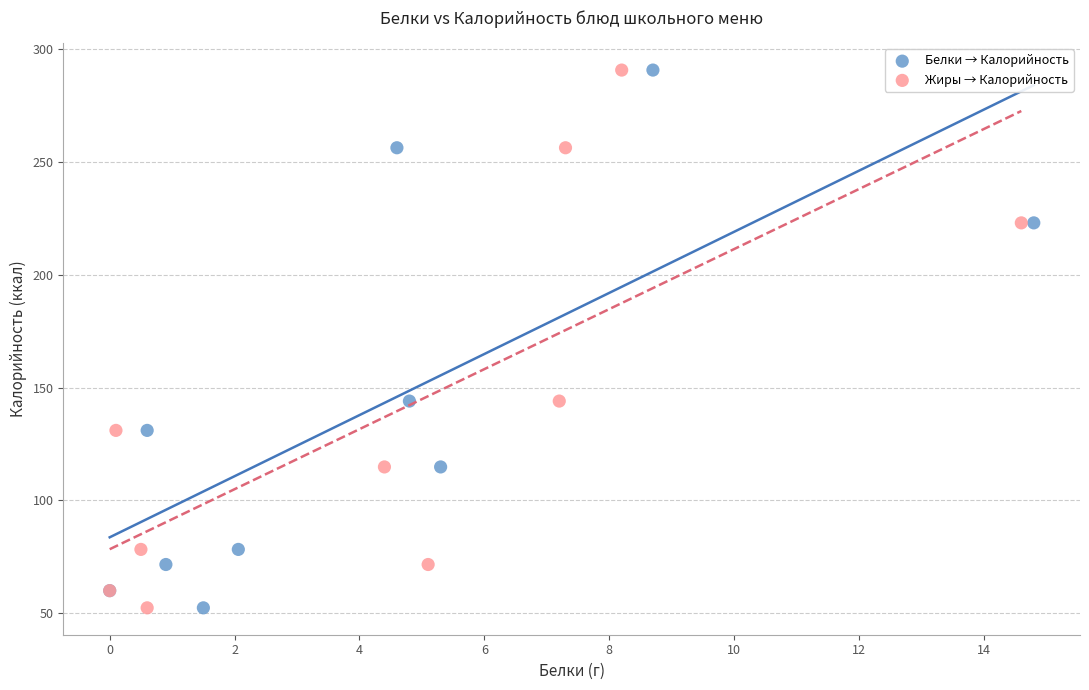

What are all the series names shown in the legend?

Белки → Калорийность, Жиры → Калорийность